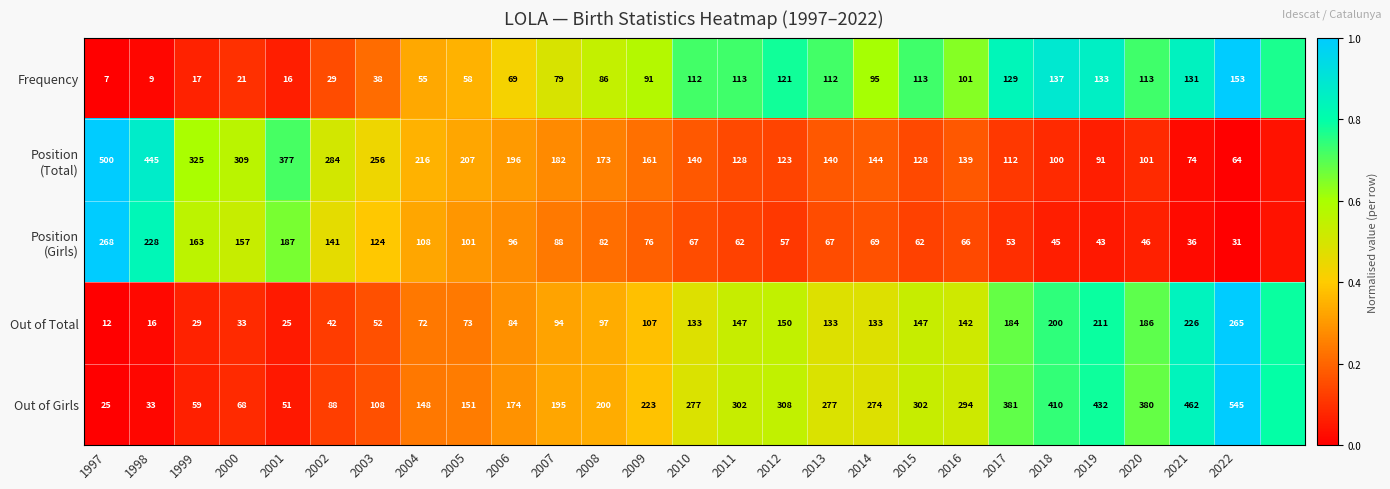

What is the spread (max minus min) of values at 2012?

251.0